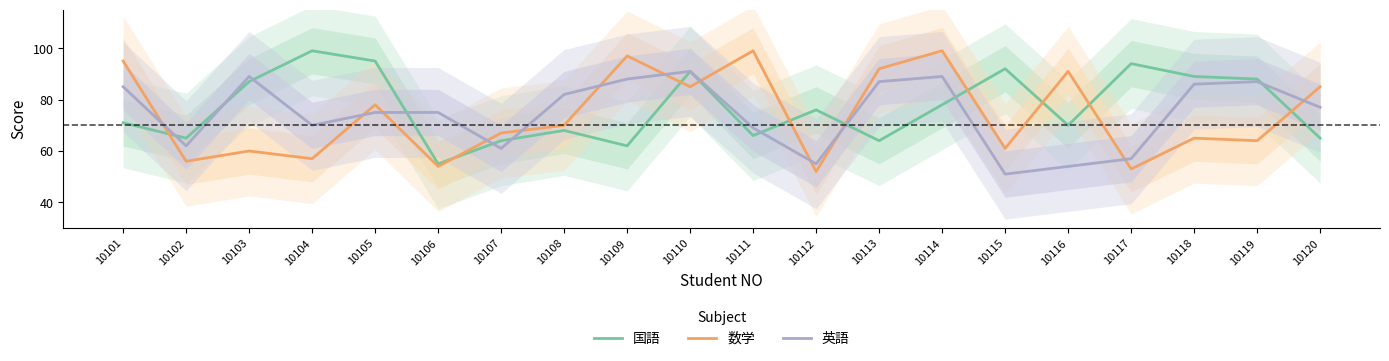

What is the average value of the 数学 series?

74